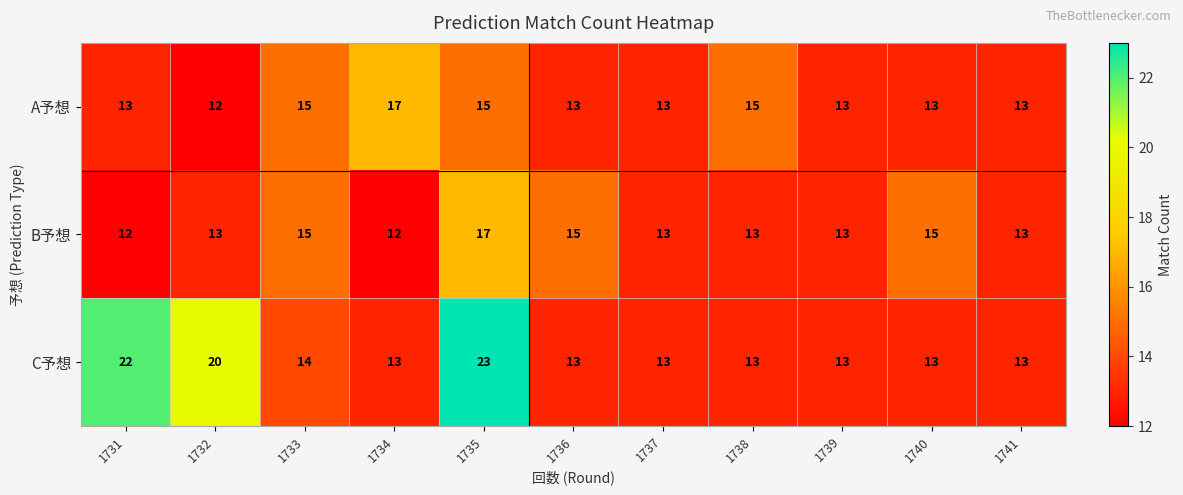

Which series has the largest total across all categories?

C予想